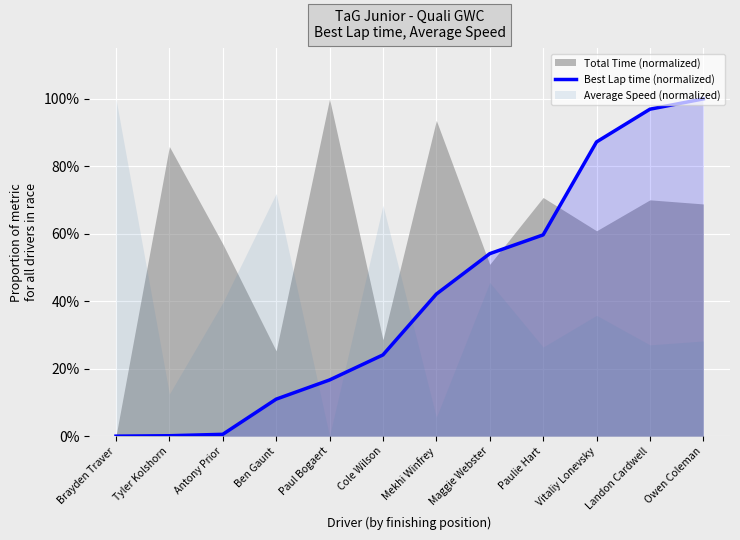

At which label is the value closest to 0?

Brayden Traver